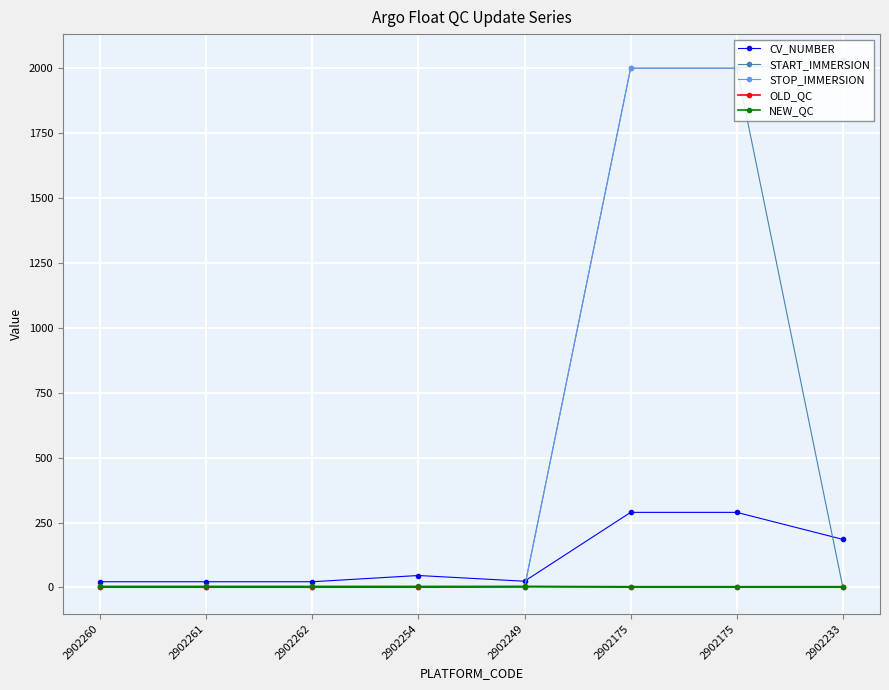

Read the OLD_QC value at 2902175.

1.0